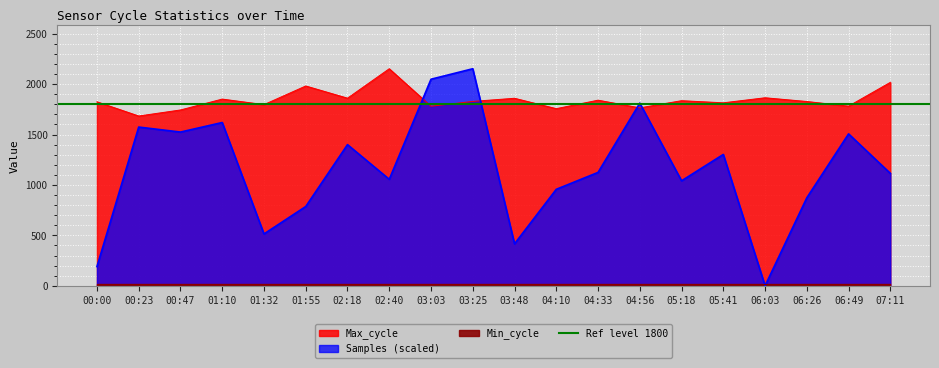

The value of Max_cycle at 04:10 is 701.8. True or false?

False